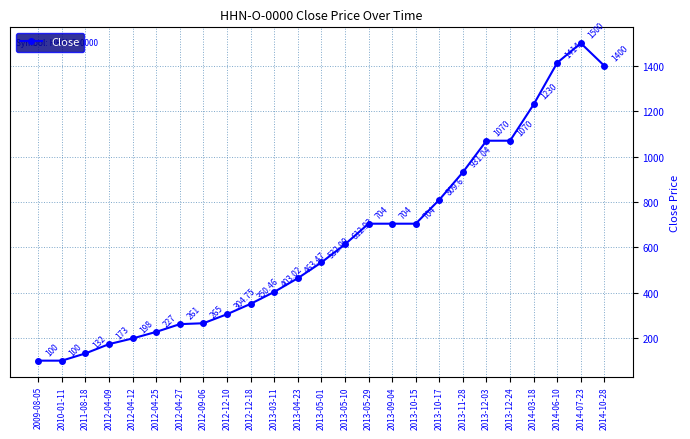

What position from the right is 2012-04-25?

20